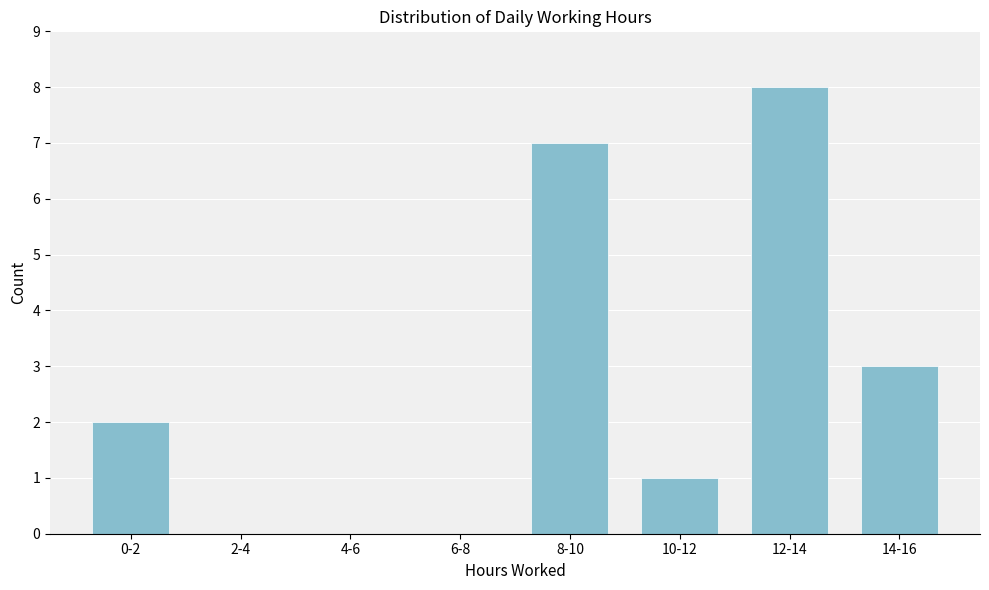

Reading left to right, transcribe all the data shown in this chart.

0-2=2	2-4=0	4-6=0	6-8=0	8-10=7	10-12=1	12-14=8	14-16=3